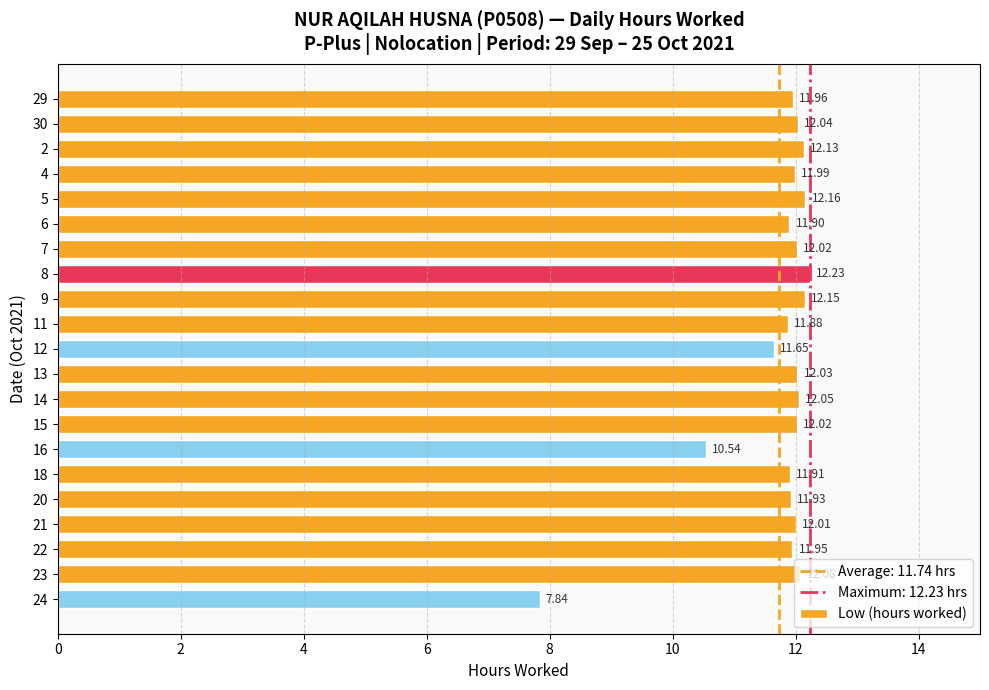

What is the average value?

11.7